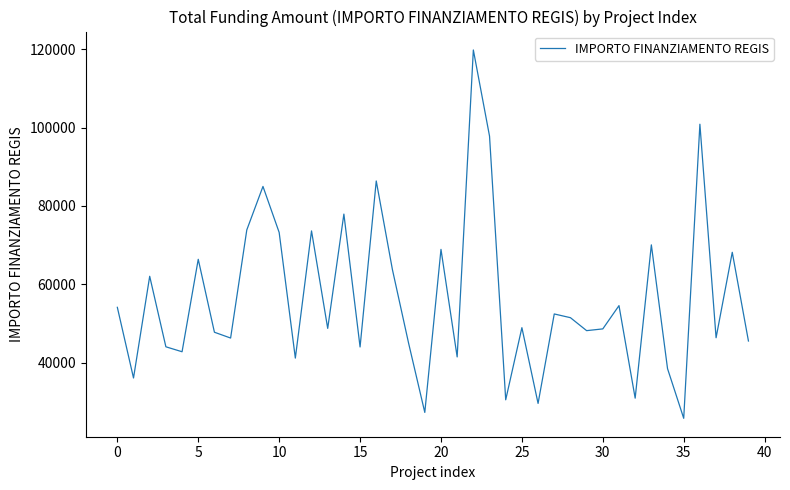

What is the smallest value displayed?

25842.4